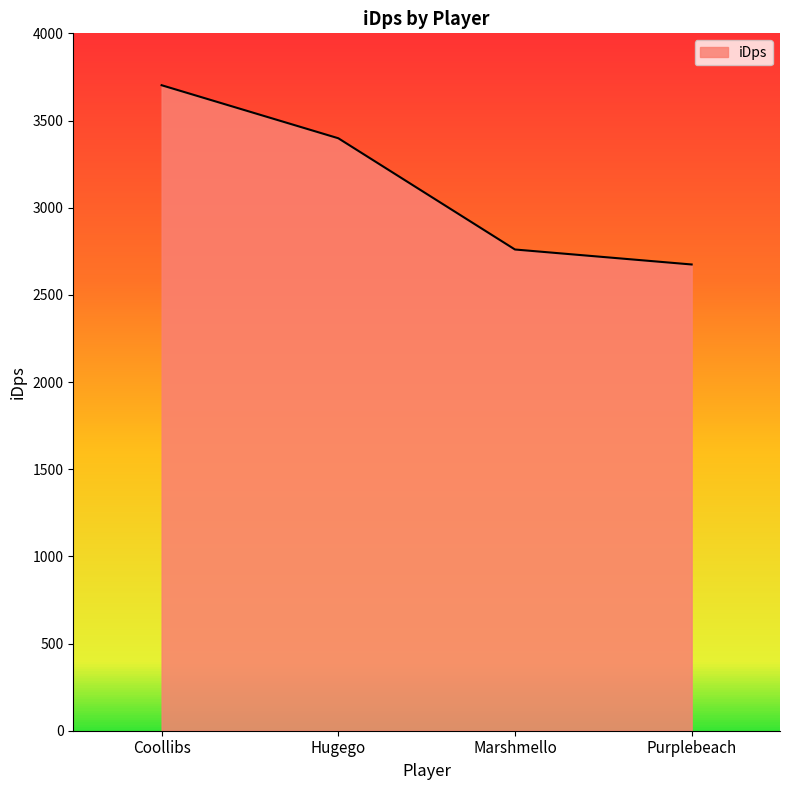

The value at Hugego is 2023.7. True or false?

False